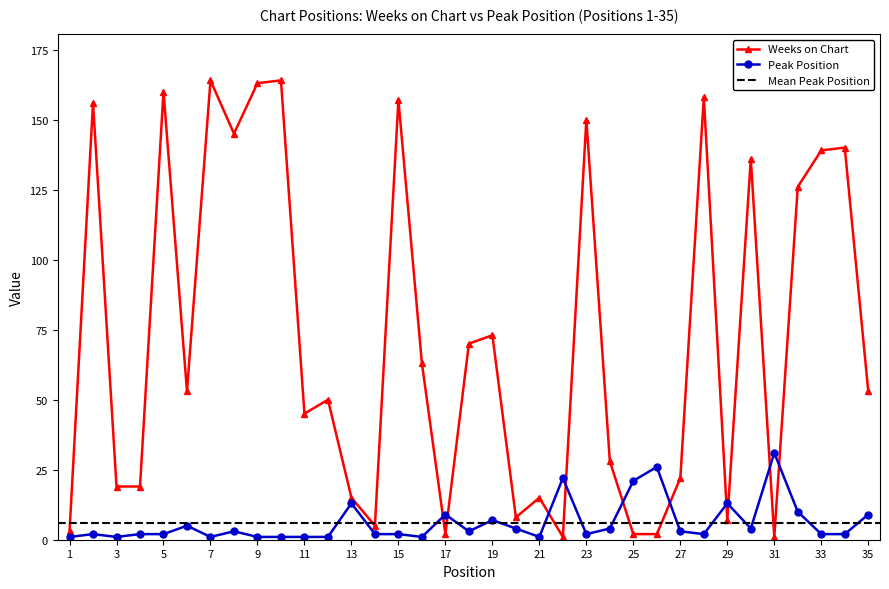

Which series changed the most between 11 and 14?

Weeks on Chart